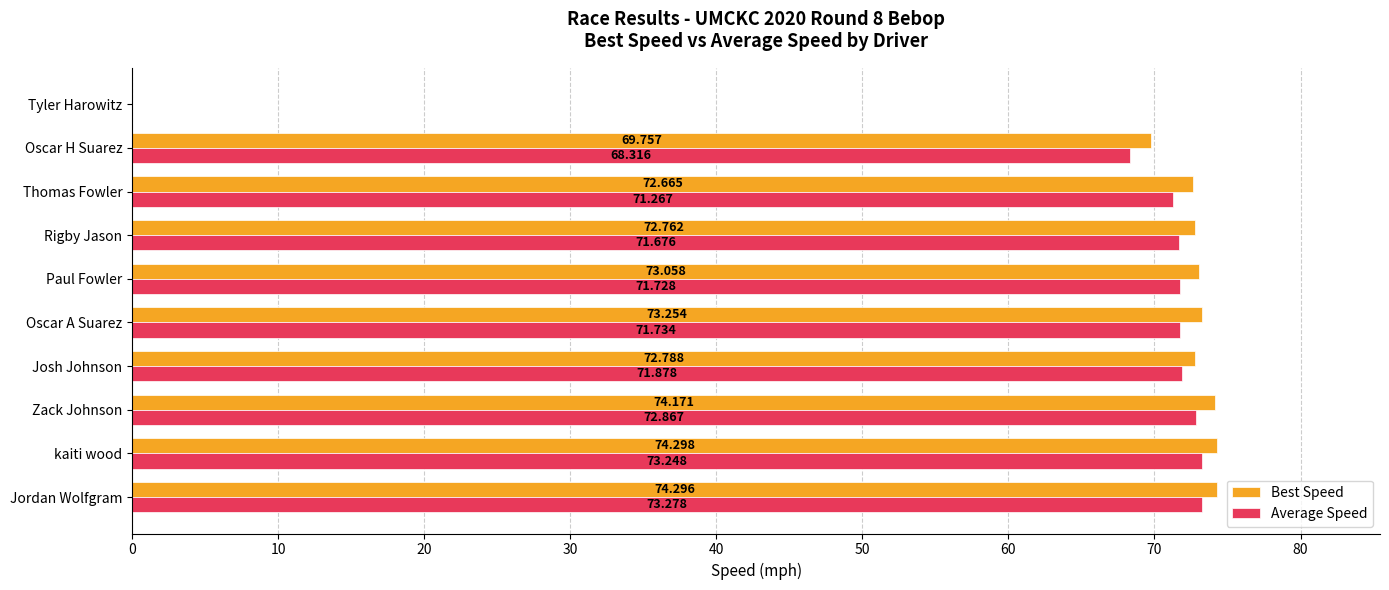

Where is Best Speed nearest to the value 37?

Oscar H Suarez